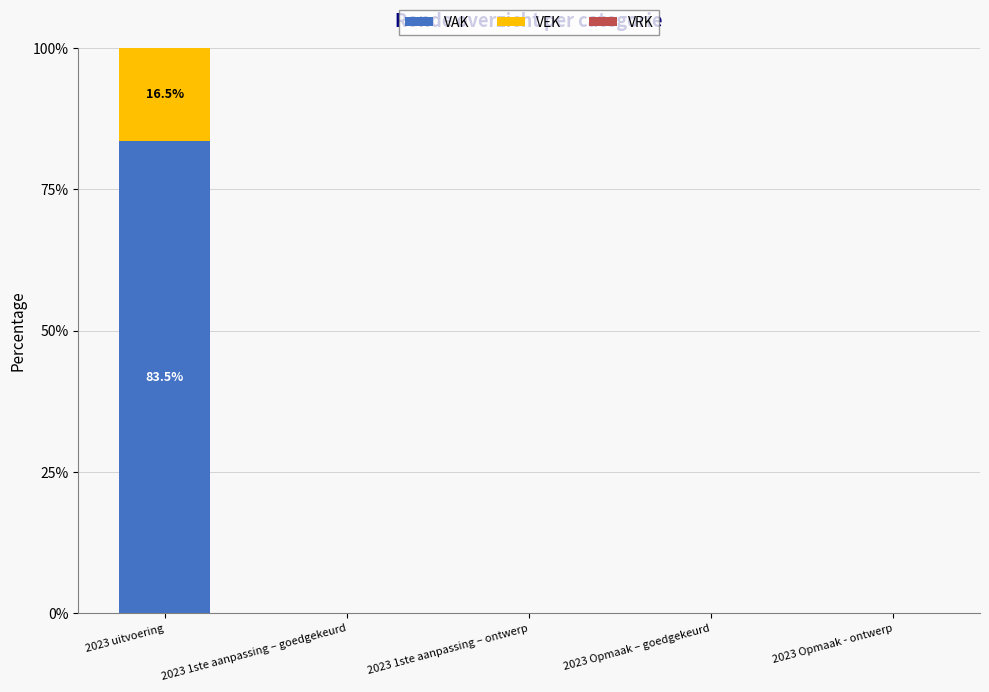

At which category is the sum across all series the highest?

2023 uitvoering